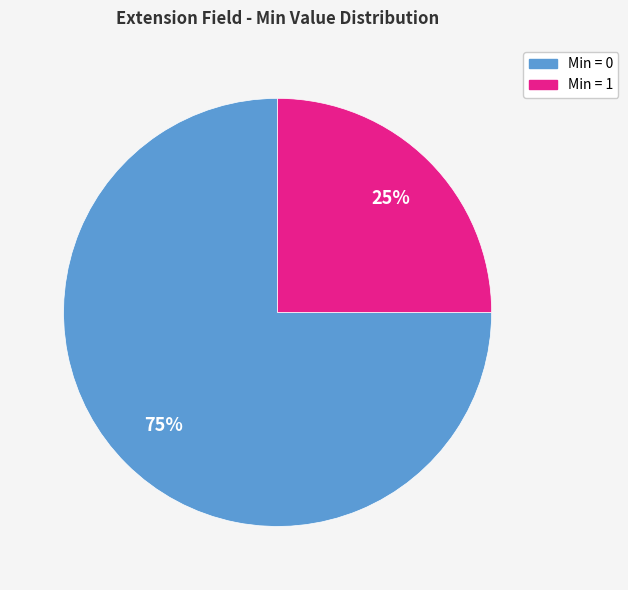

Does any single category account for the majority?

Yes